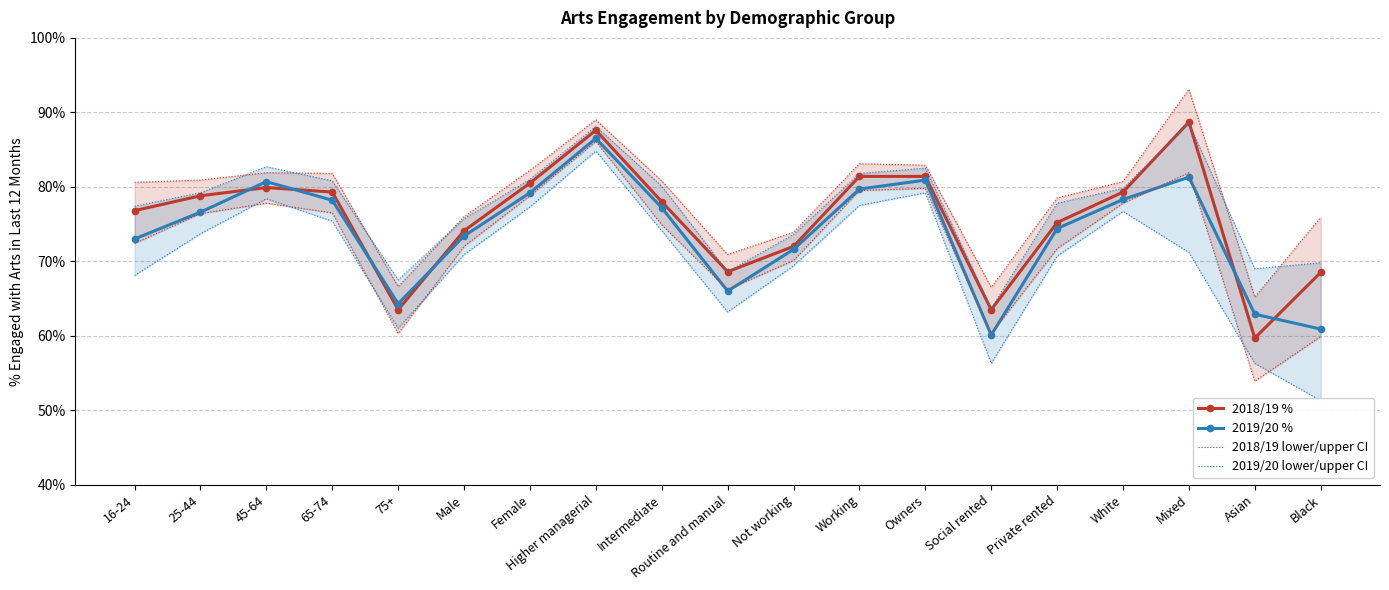

At which category does the chart reach its peak across all series?

Mixed